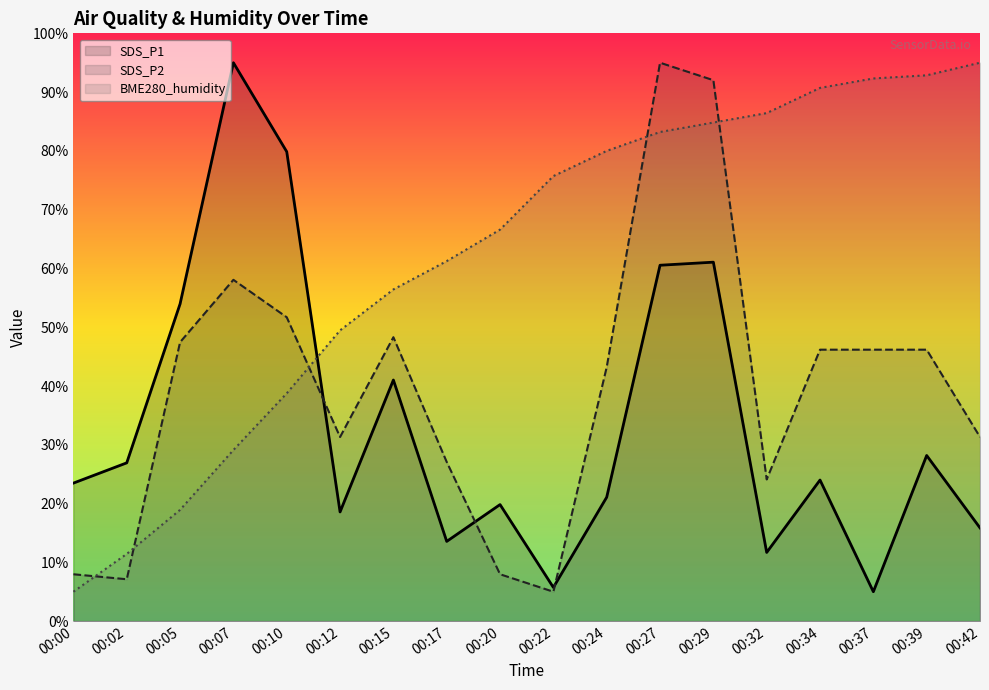

List the labels in order of SDS_P1 value, smallest first.

00:37, 00:22, 00:32, 00:17, 00:42, 00:12, 00:20, 00:24, 00:00, 00:34, 00:02, 00:39, 00:15, 00:05, 00:27, 00:29, 00:10, 00:07